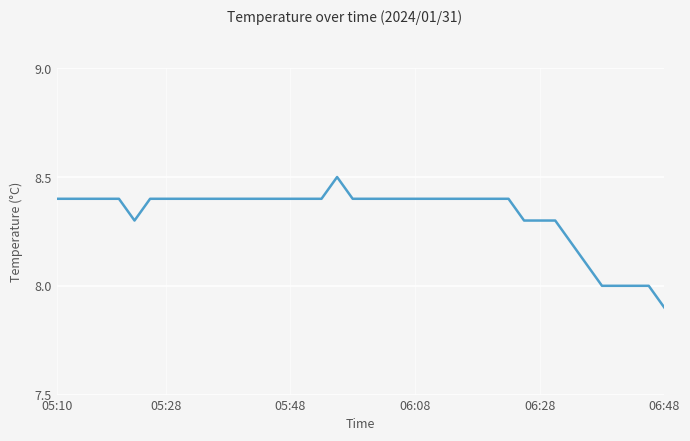

What is the minimum value shown in the chart?

7.9